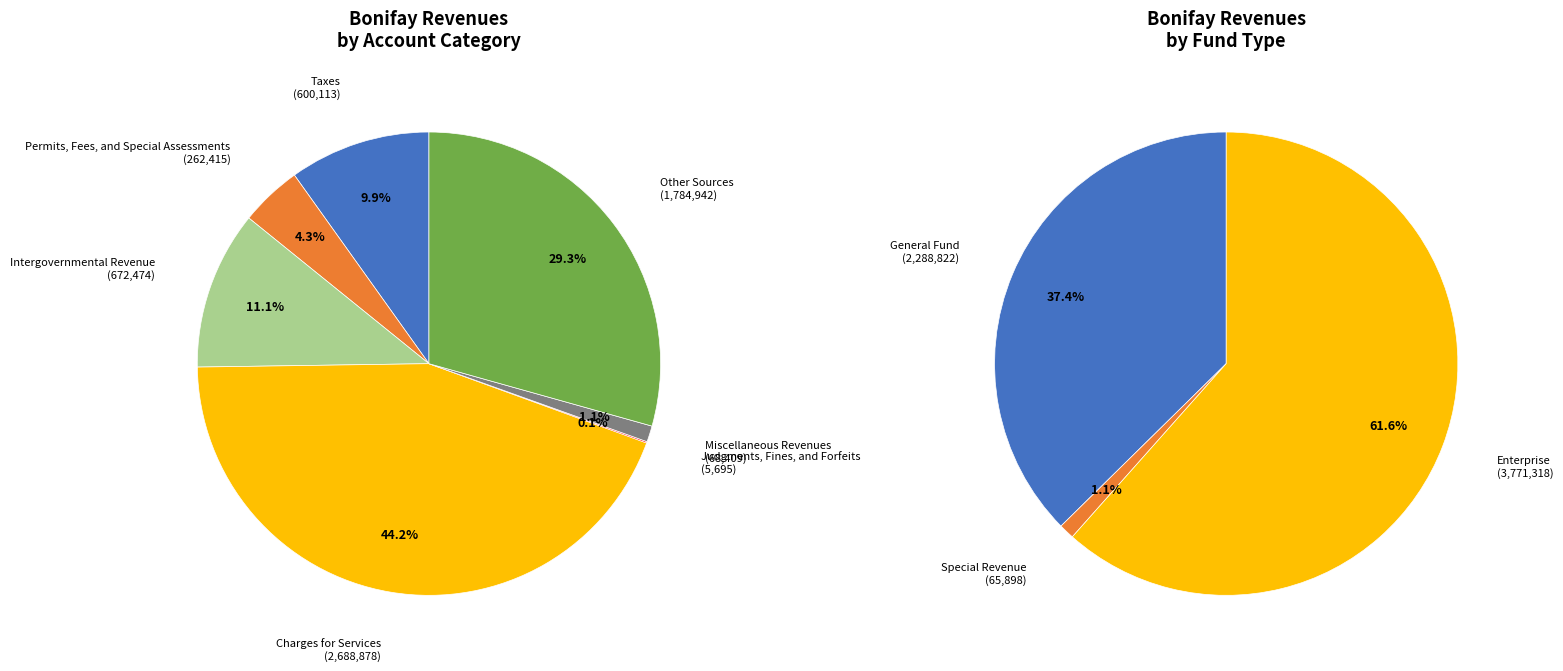

To the nearest percent, what percentage of the pie is Charges for Services?

44%